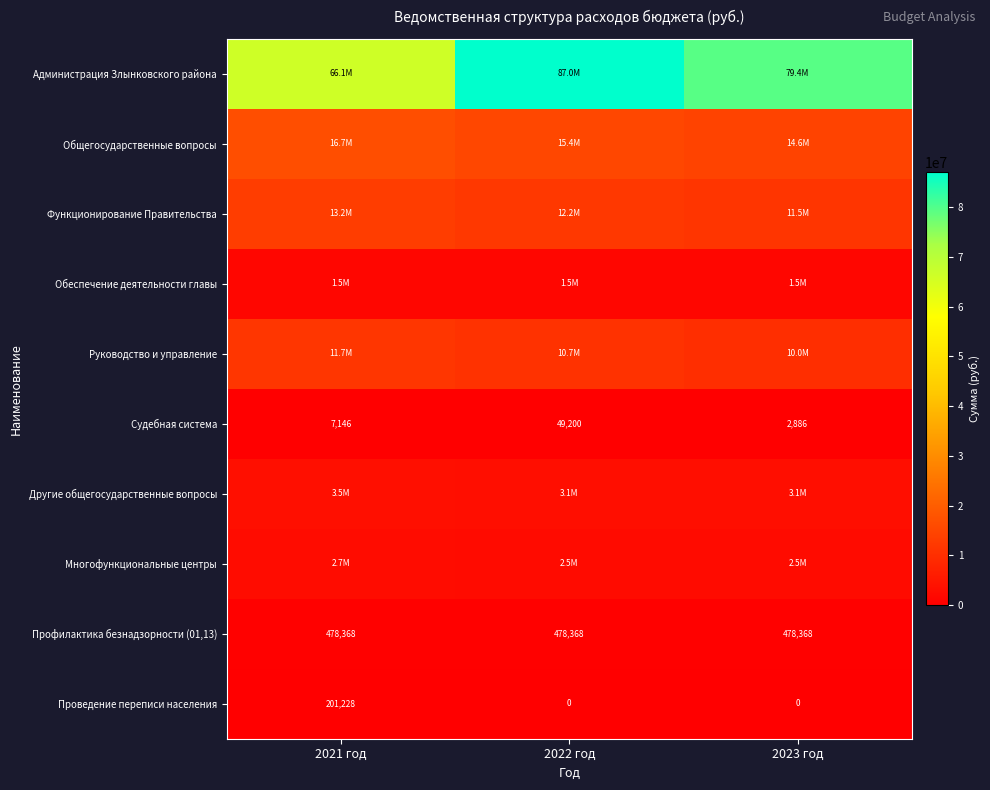

The Обеспечение деятельности главы series shows 1495684.0 at 2023 год. True or false?

True